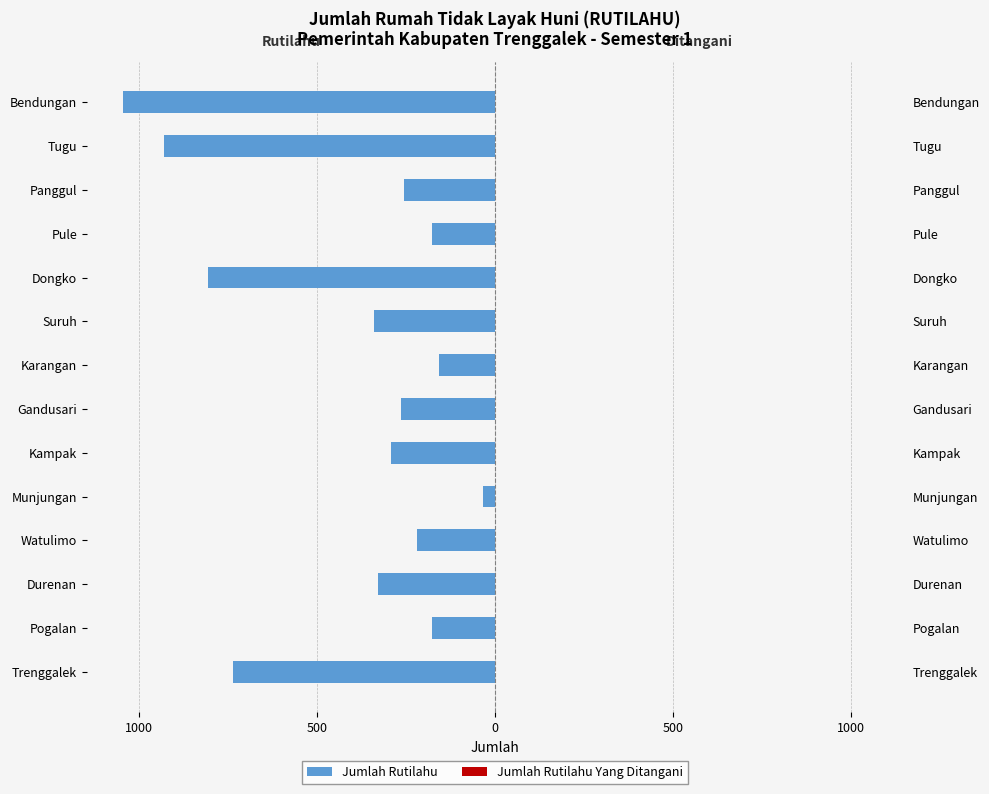

What is the spread (max minus min) of values at 1000?

176.5